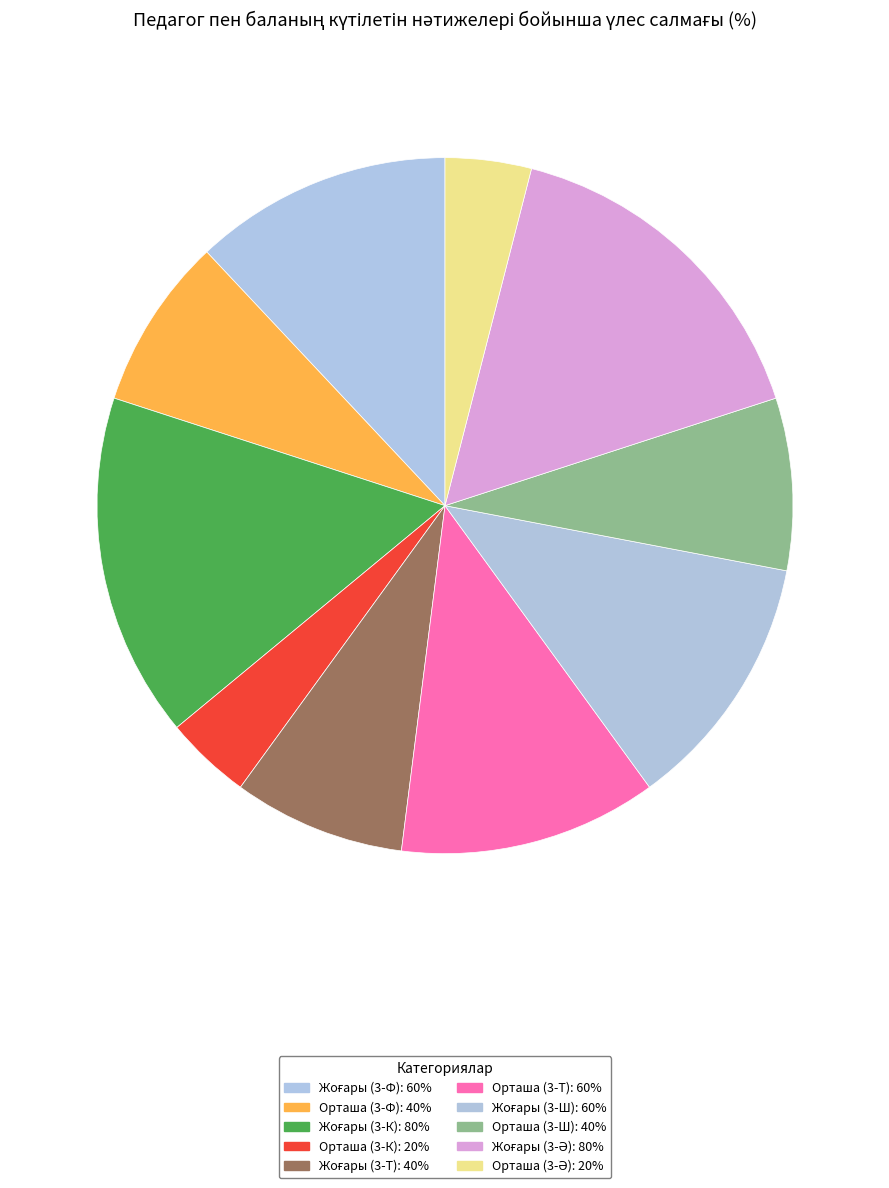

Is there a majority slice in this chart?

No